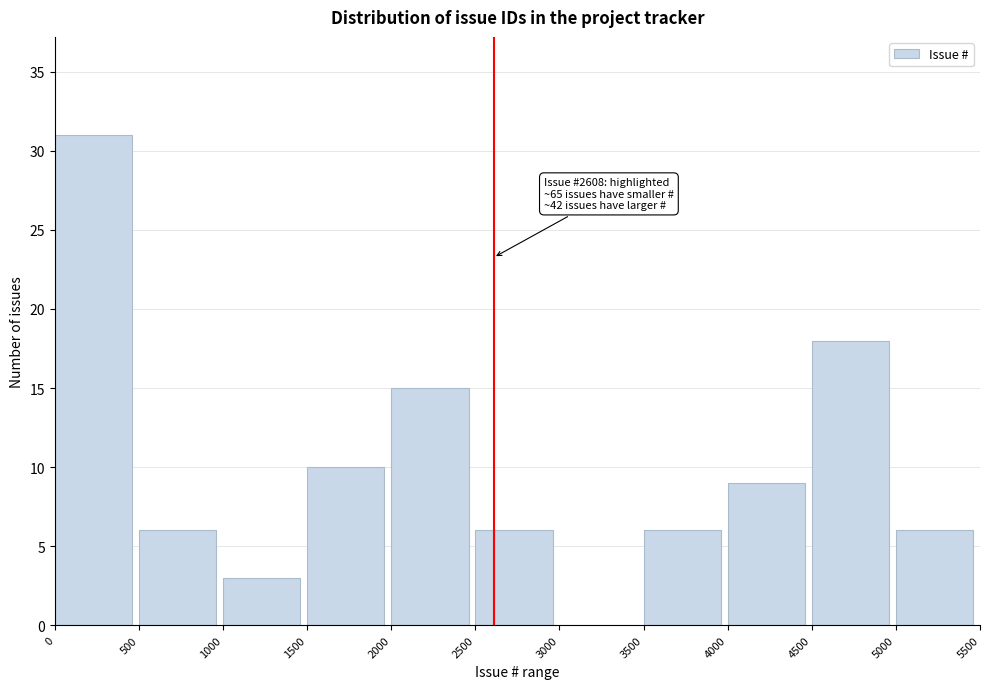

Which range on the x-axis has the tallest bar?

0 to 500